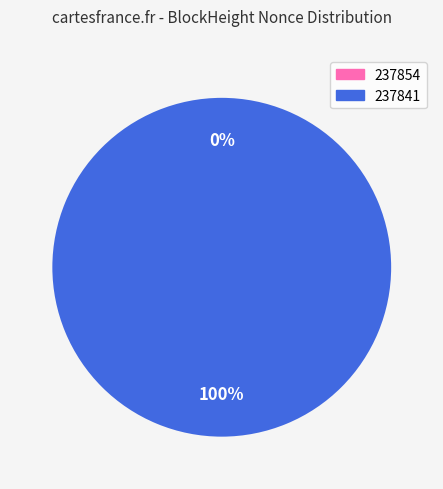

Rank the categories by value from lowest to highest.

237854, 237841